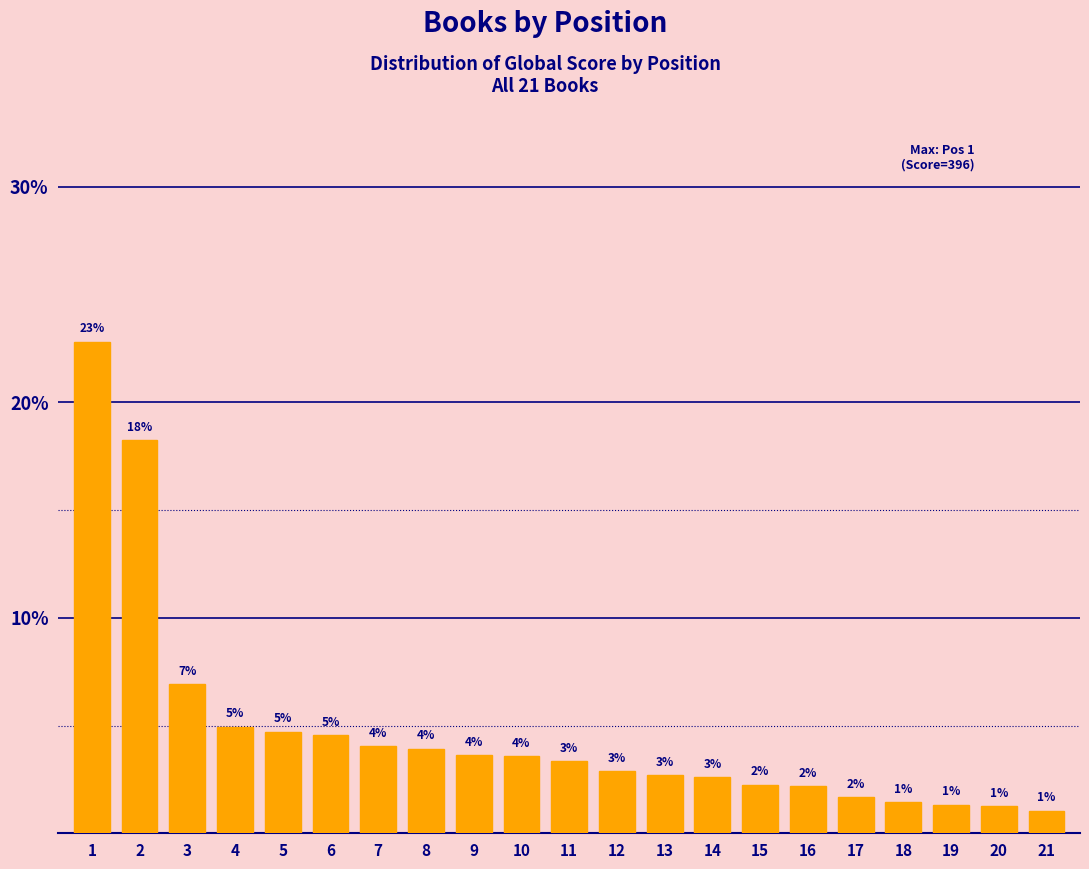

What is the ratio of the value at 12 to the value at 9?

0.8